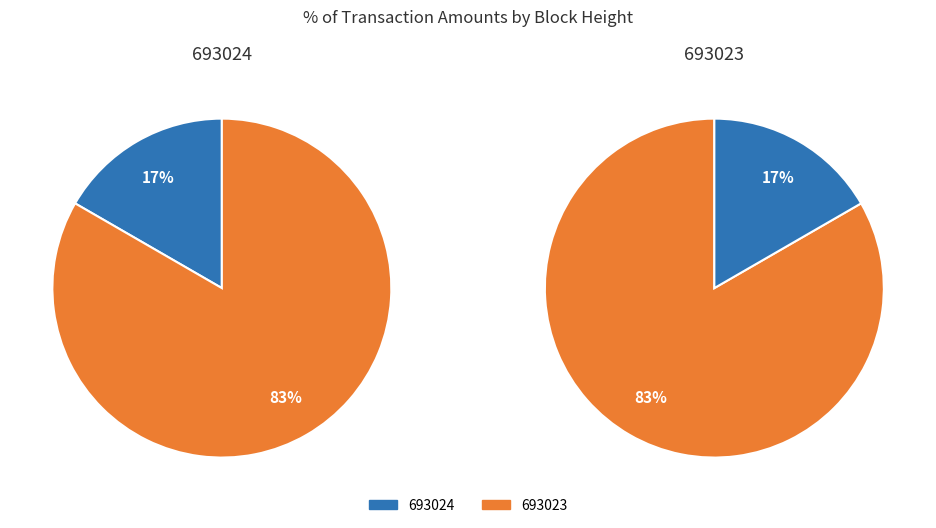

Rank the categories by value from lowest to highest.

693024, 693023